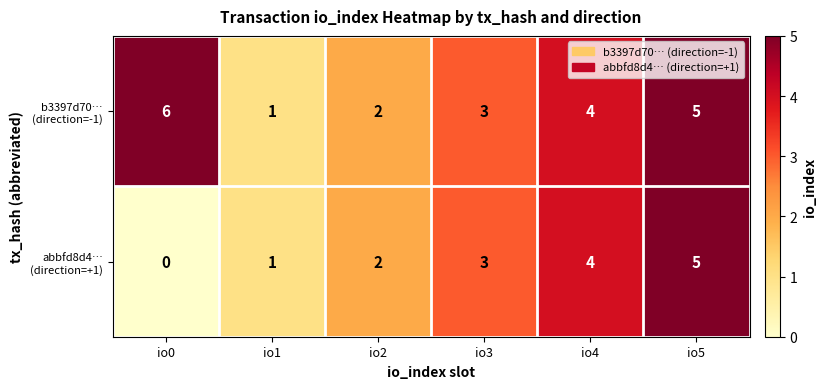

At which category does the chart reach its minimum across all series?

io0